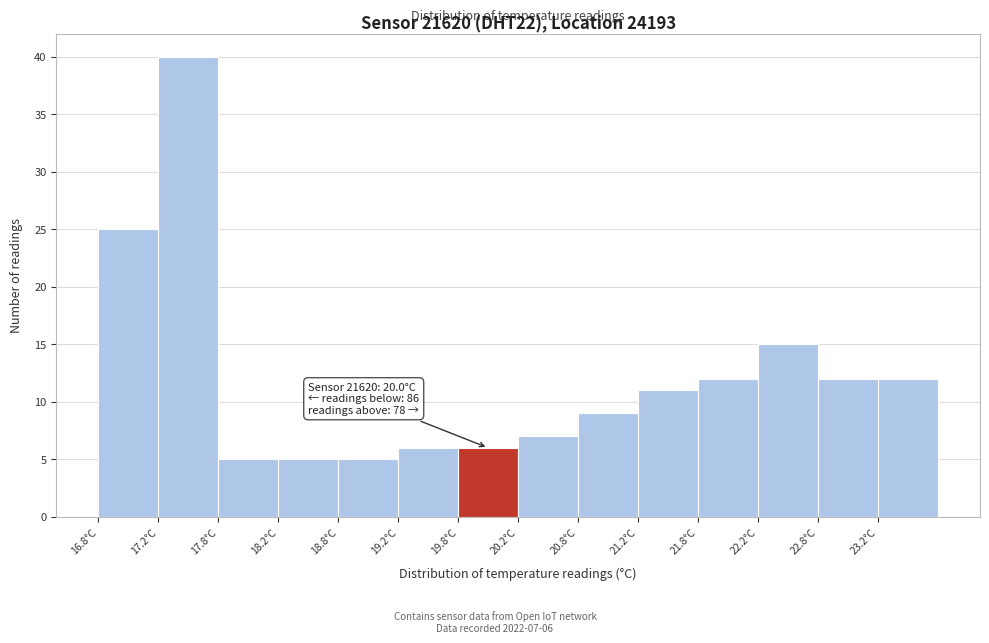

Which range on the x-axis has the tallest bar?

17.25 to 17.75